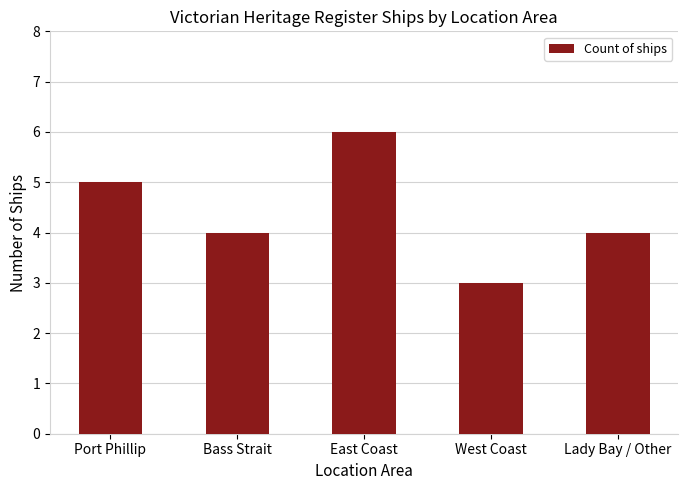

What is the sum of the values at East Coast and Port Phillip?

11